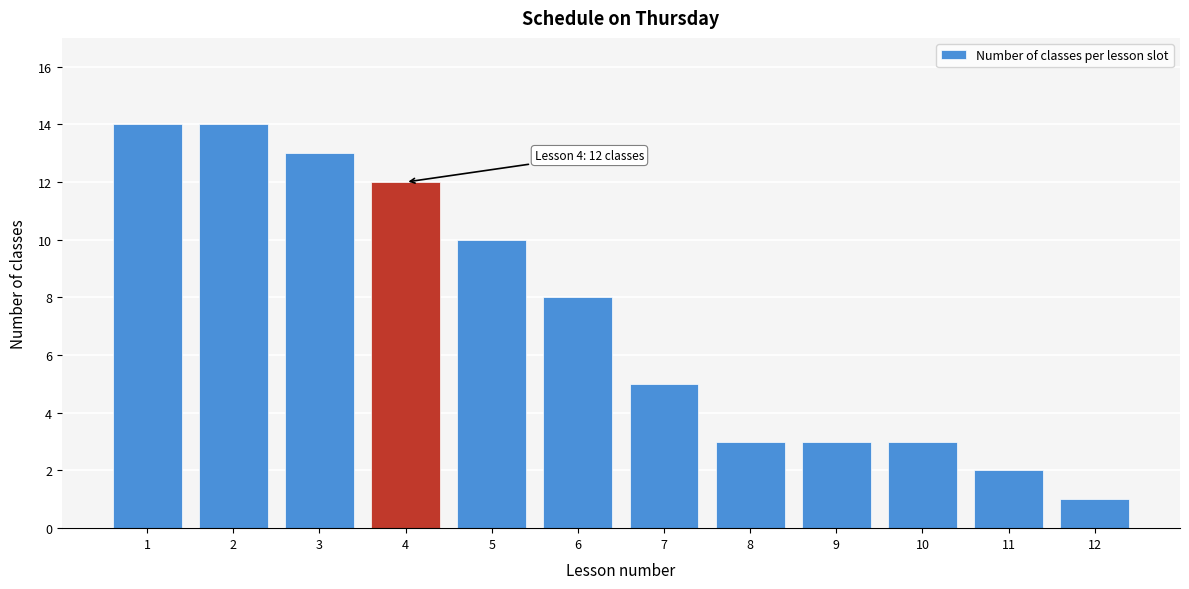

Reading left to right, transcribe all the data shown in this chart.

1=14	2=14	3=13	4=12	5=10	6=8	7=5	8=3	9=3	10=3	11=2	12=1